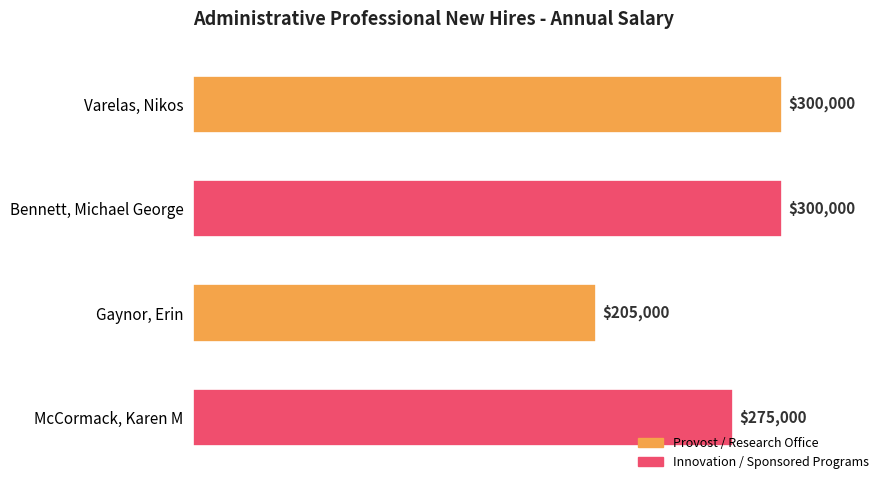

What is the sum of the values at Bennett, Michael George and McCormack, Karen M?

575000